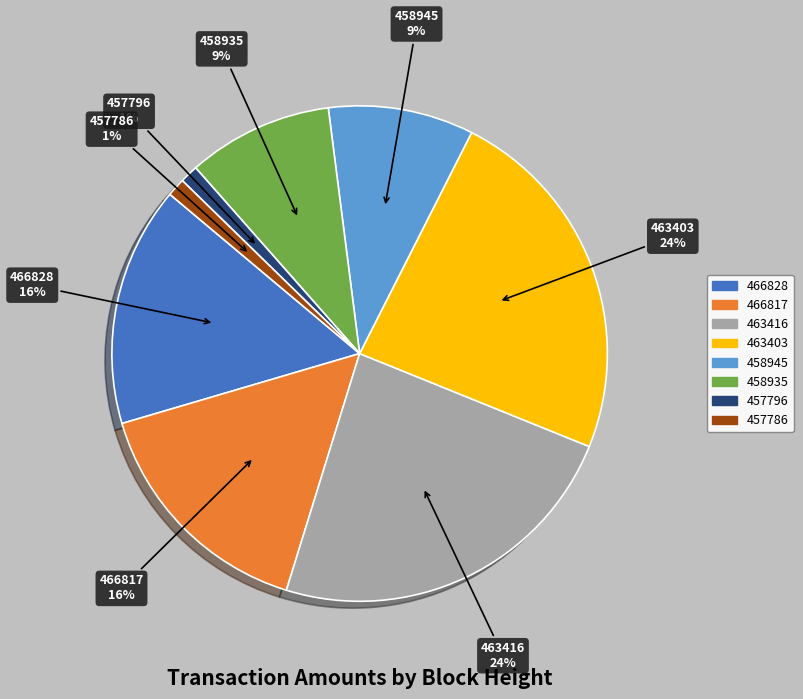

To the nearest percent, what is the combined percentage of 458935 and 463403?

33%